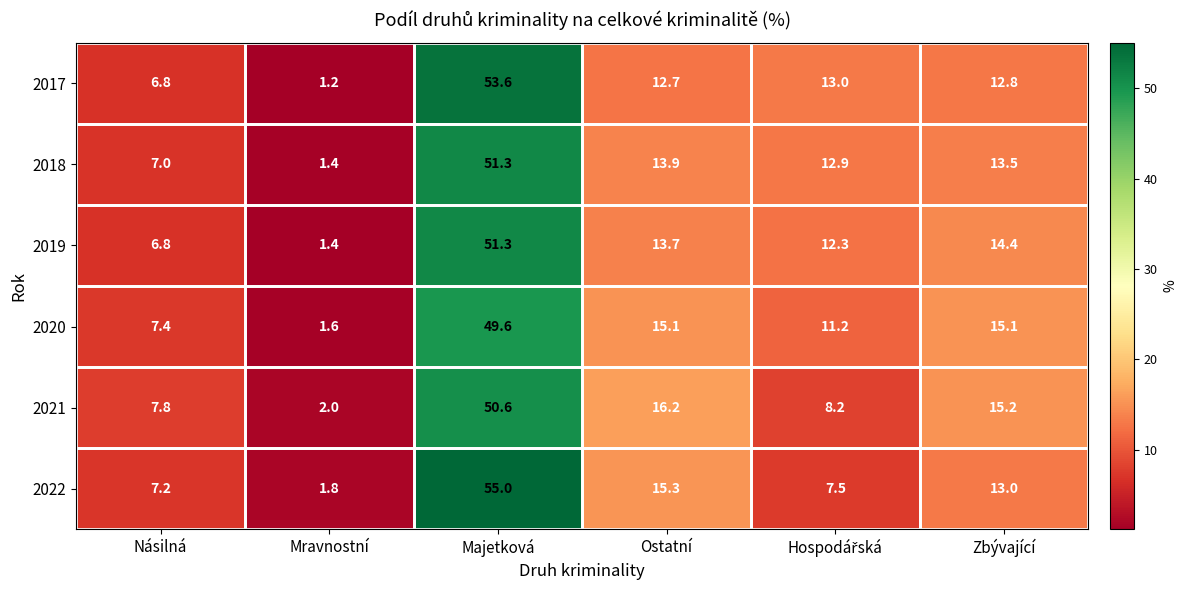

Is the value of 2017 at Majetková greater than the value of 2018 at Násilná?

Yes